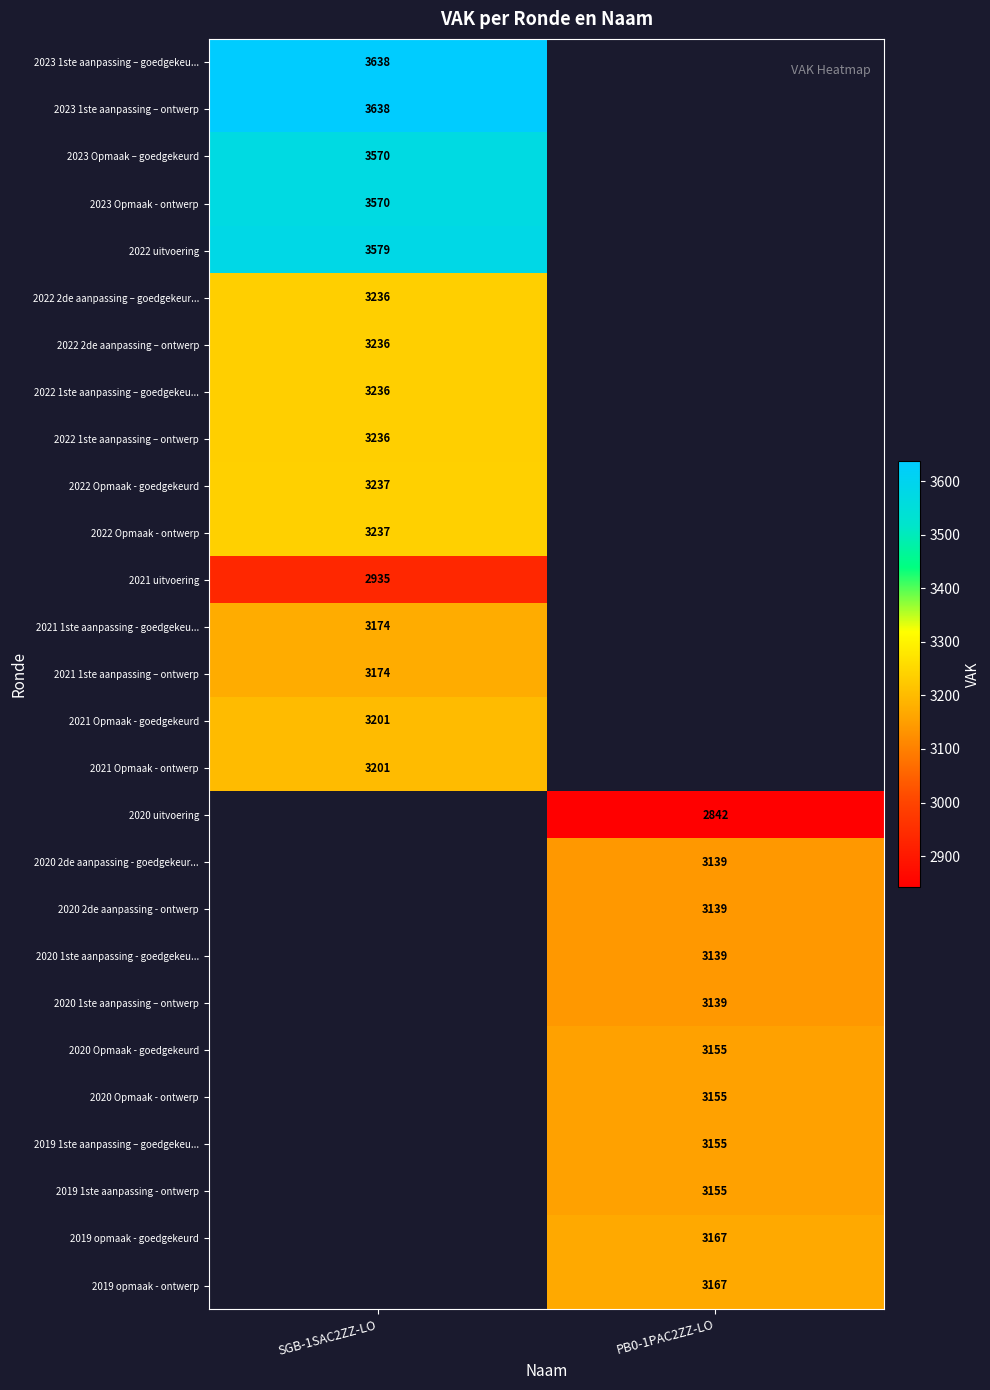

The 2021 Opmaak - ontwerp series shows 5004 at SGB-1SAC2ZZ-LO. True or false?

False